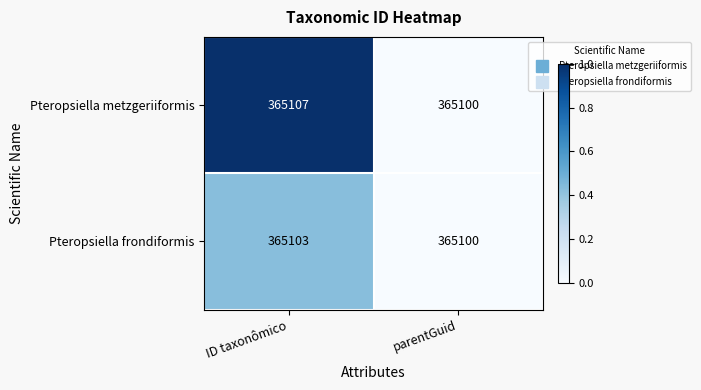

Reading left to right, what are all the values shown in this chart?

Pteropsiella metzgeriiformis: ID taxonômico=365107	parentGuid=365100
Pteropsiella frondiformis: ID taxonômico=365103	parentGuid=365100